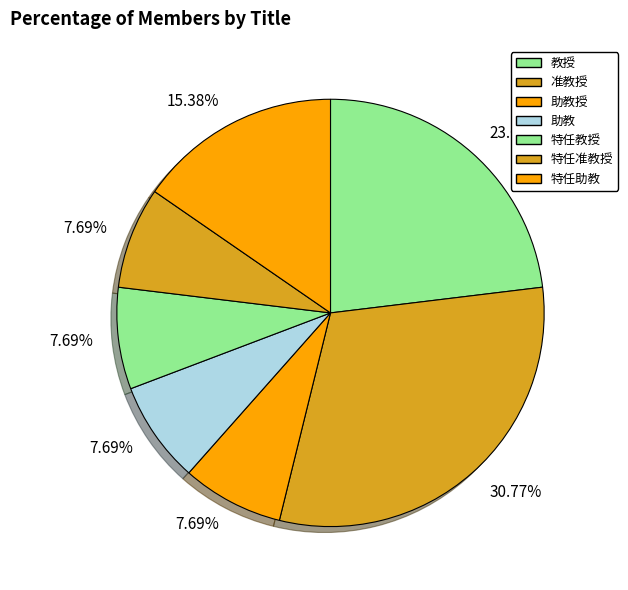

What is the smallest slice in the pie chart?

助教授